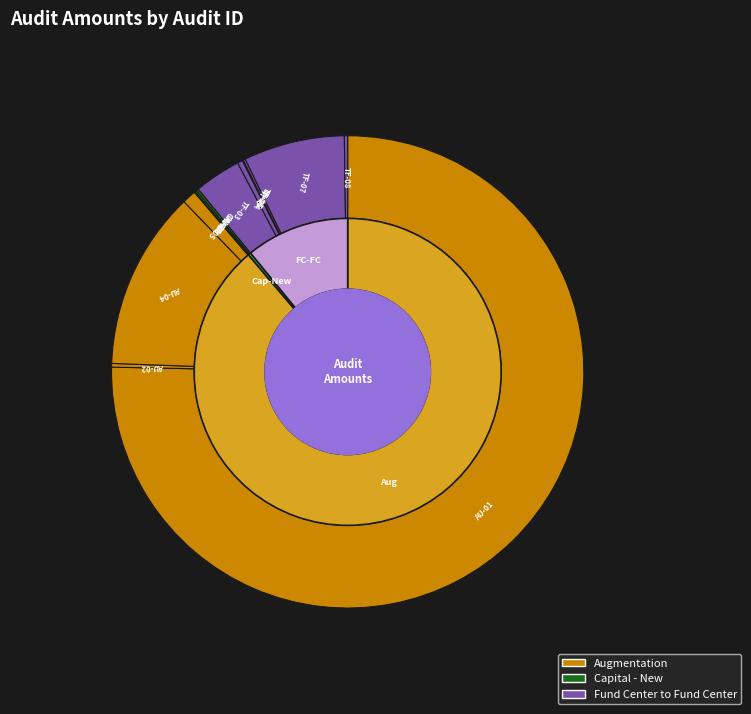

What is the smallest slice in the pie chart?

AU-06